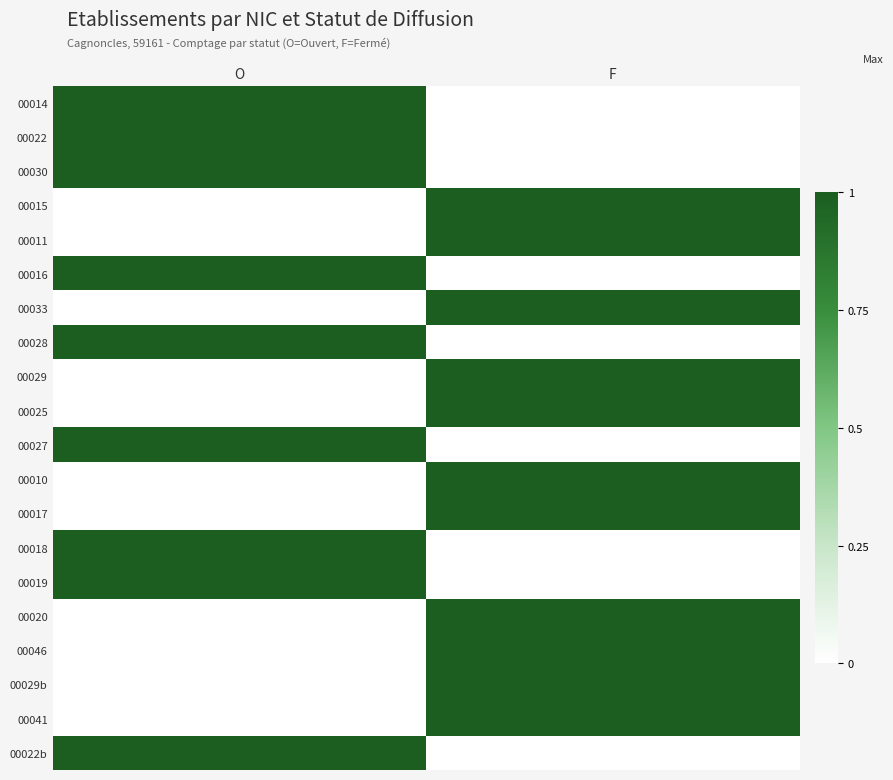

Between O and F, which series saw the biggest shift?

00014